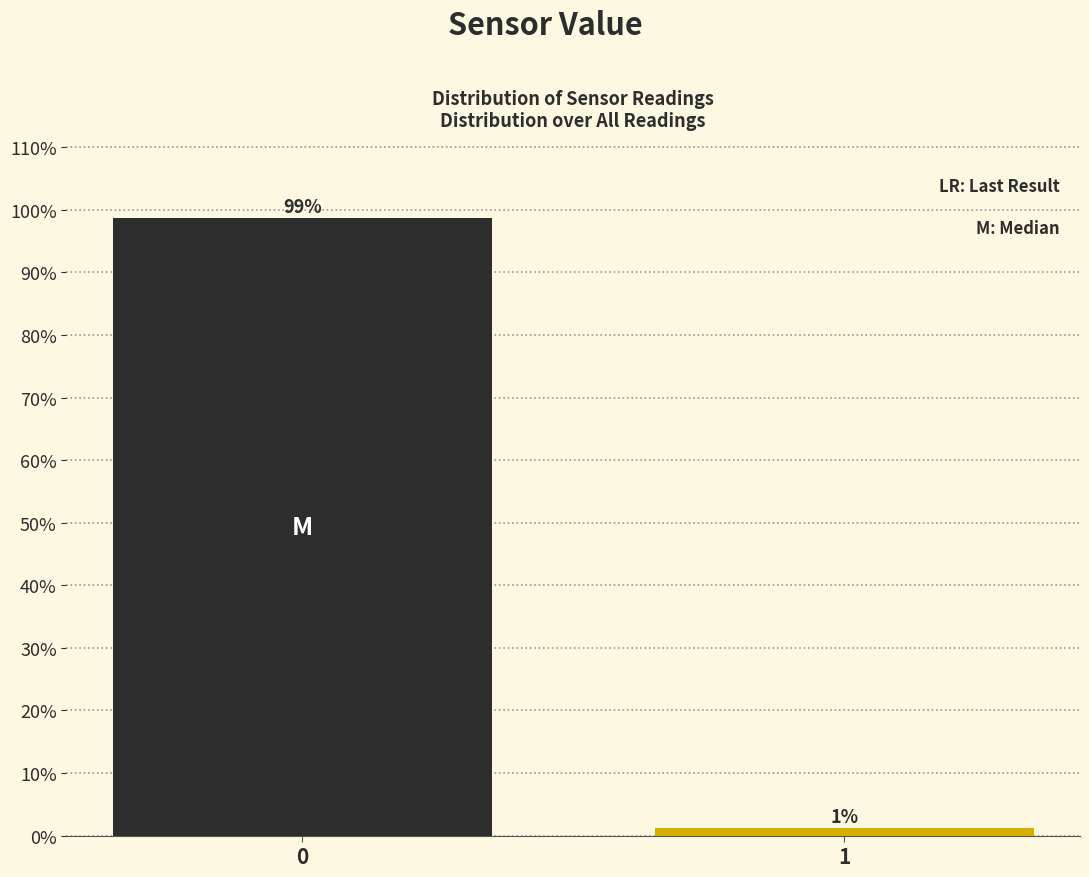

True or false: the data shows 22.9 at 0.

False